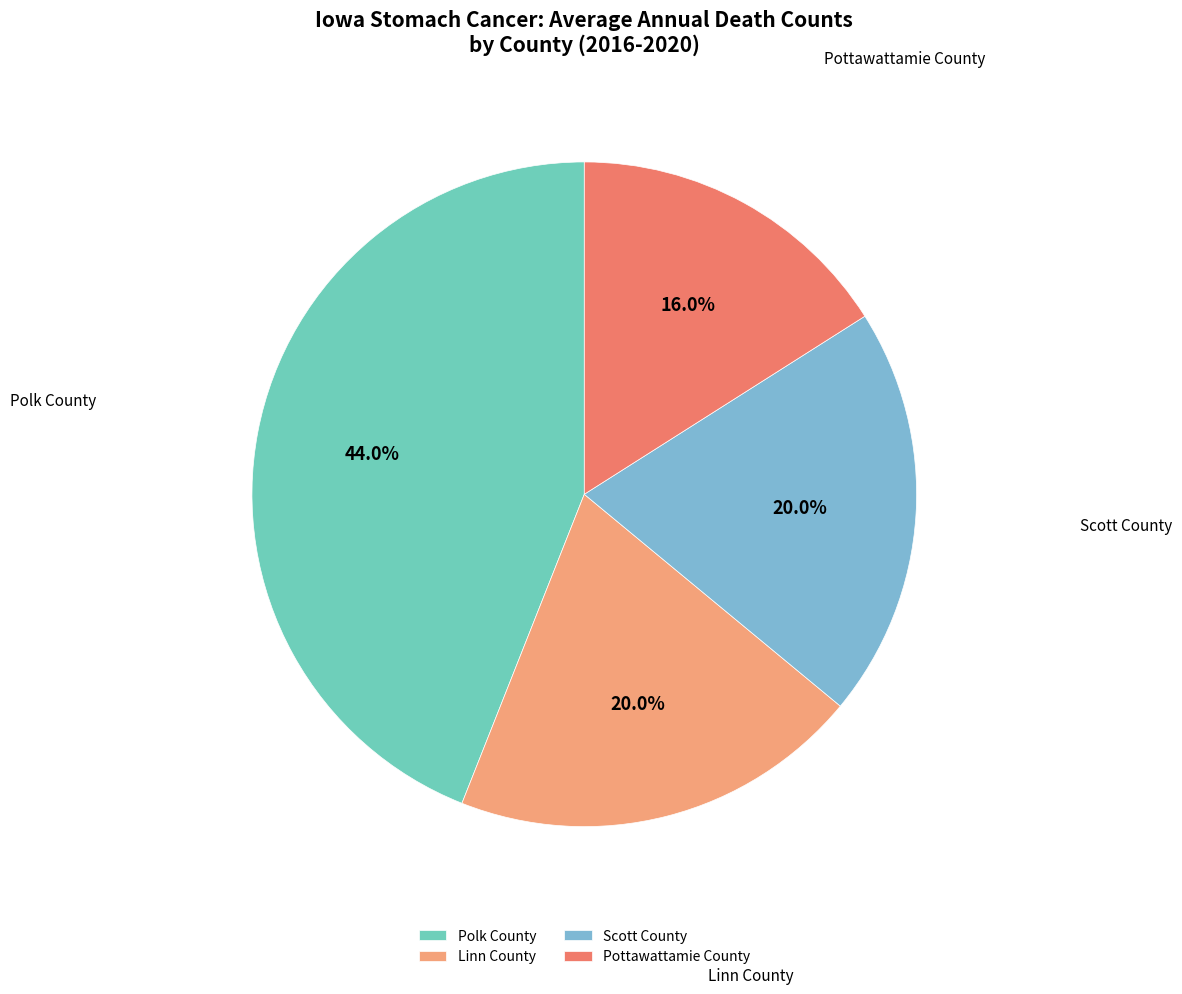

To the nearest percent, what is the combined percentage of Linn County and Pottawattamie County?

36%